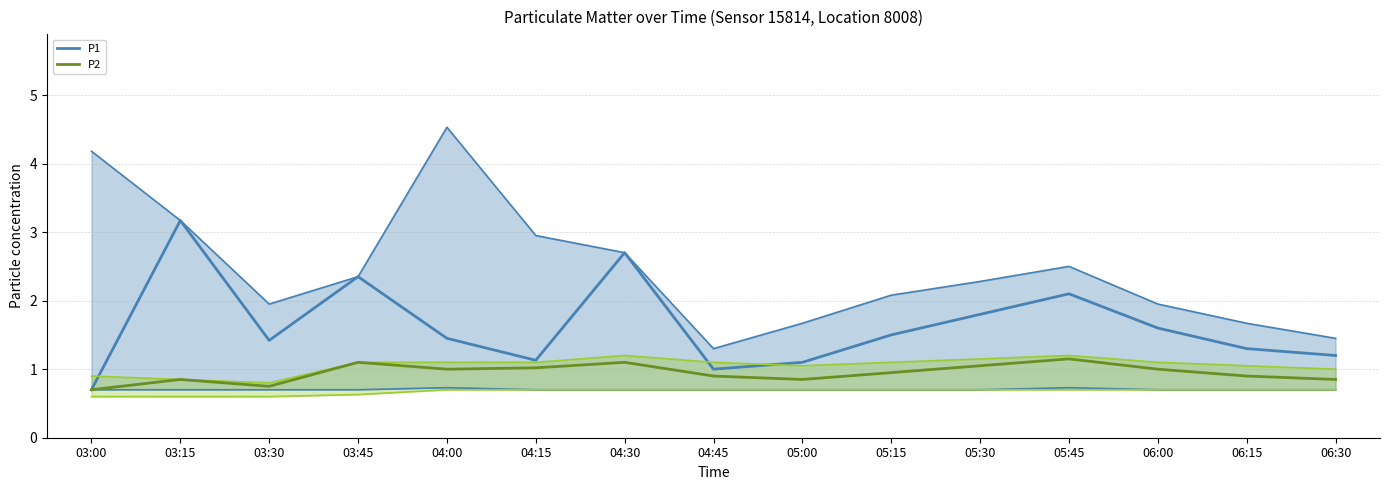

True or false: P1 has more than 0 interior local peaks.

True